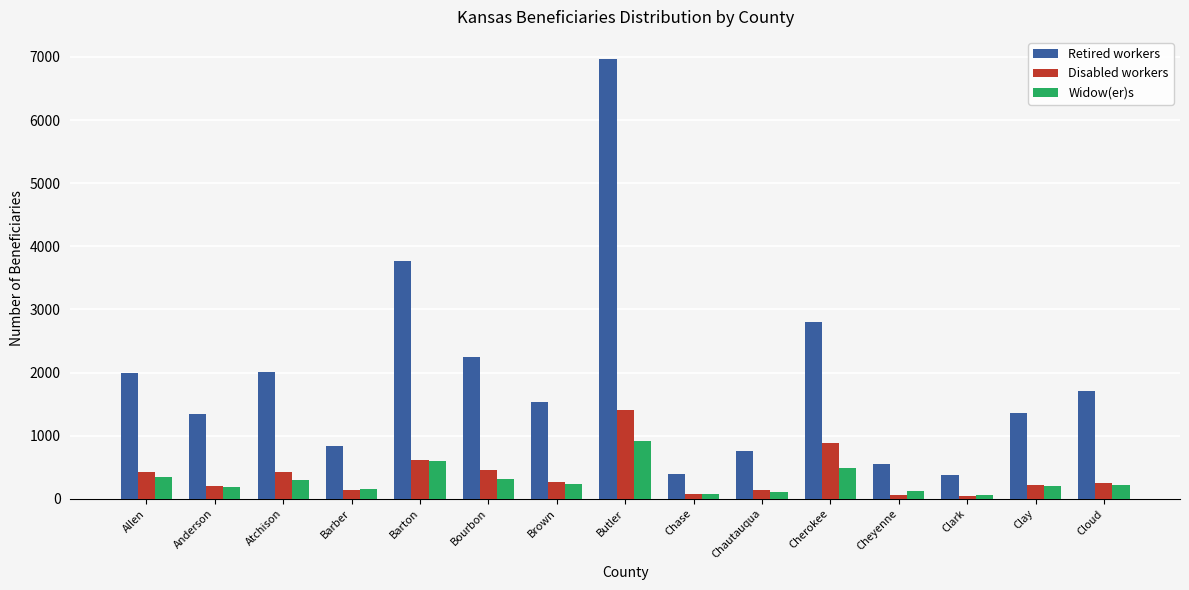

What is the spread (max minus min) of values at Cloud?

1475